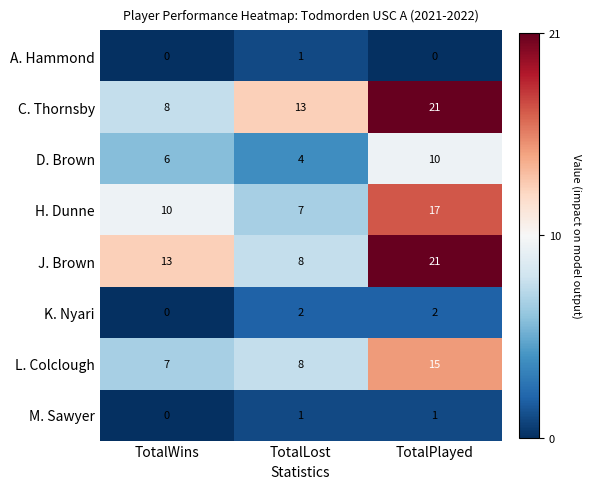

Reading left to right, transcribe all the data shown in this chart.

A. Hammond: 0	1	0
C. Thornsby: 8	13	21
D. Brown: 6	4	10
H. Dunne: 10	7	17
J. Brown: 13	8	21
K. Nyari: 0	2	2
L. Colclough: 7	8	15
M. Sawyer: 0	1	1